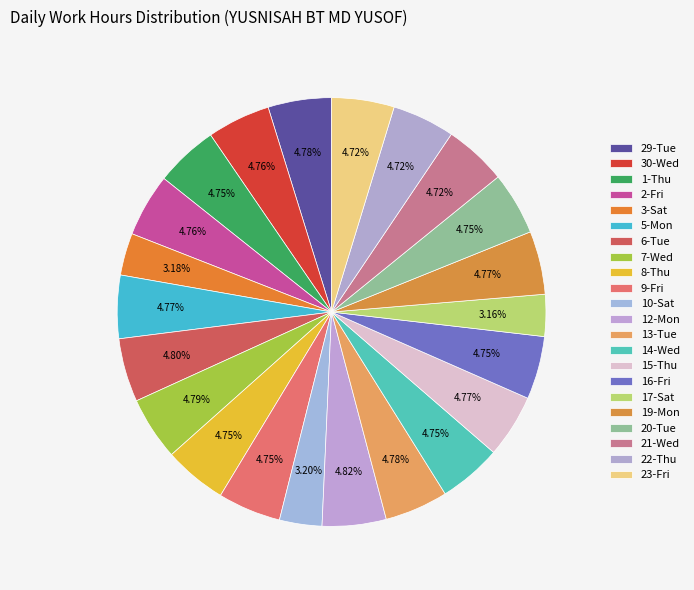

What percentage is the 30-Wed slice, to the nearest percent?

5%